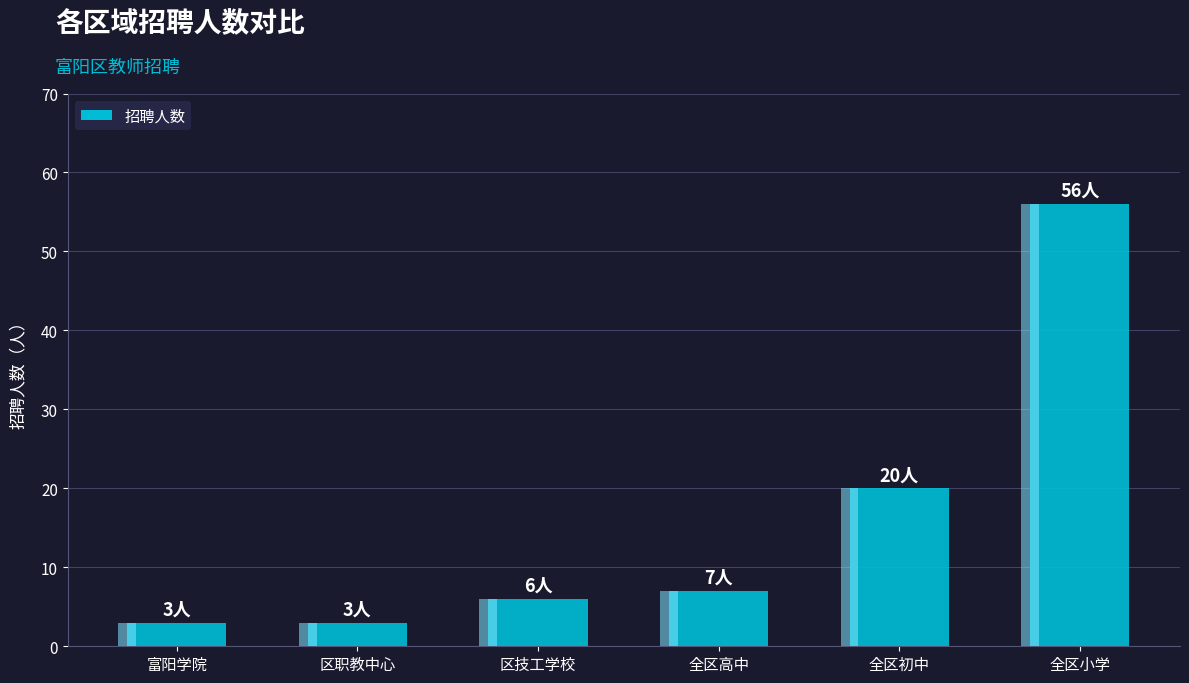

What is the difference between the values at 富阳学院 and 全区小学?

53